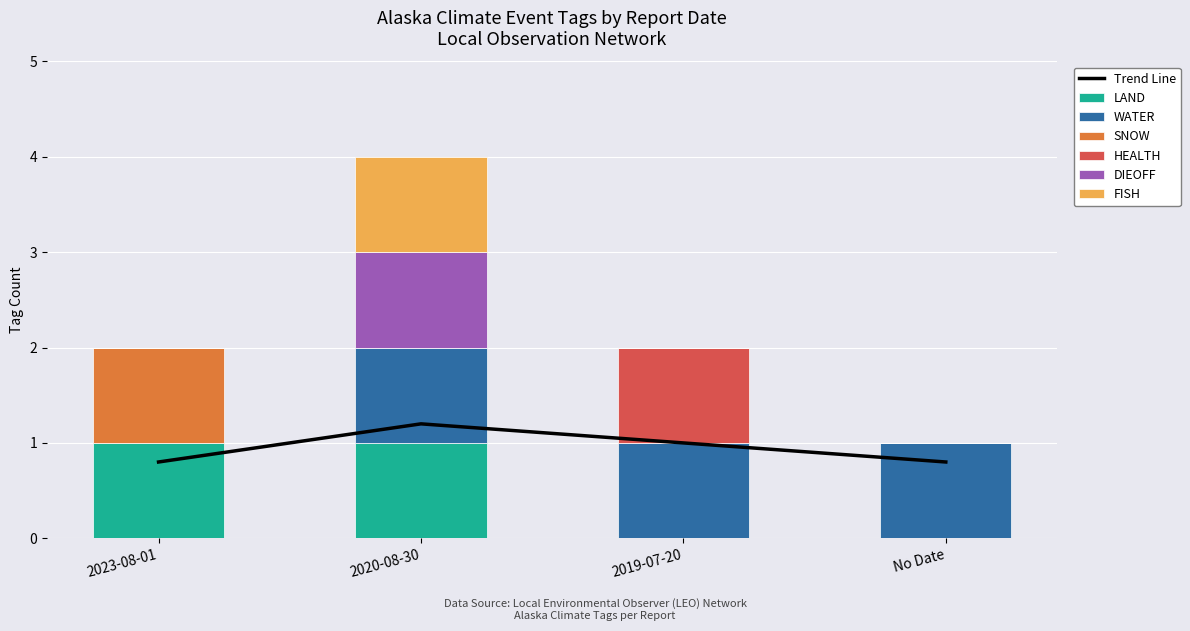

Which series has the largest total across all categories?

WATER